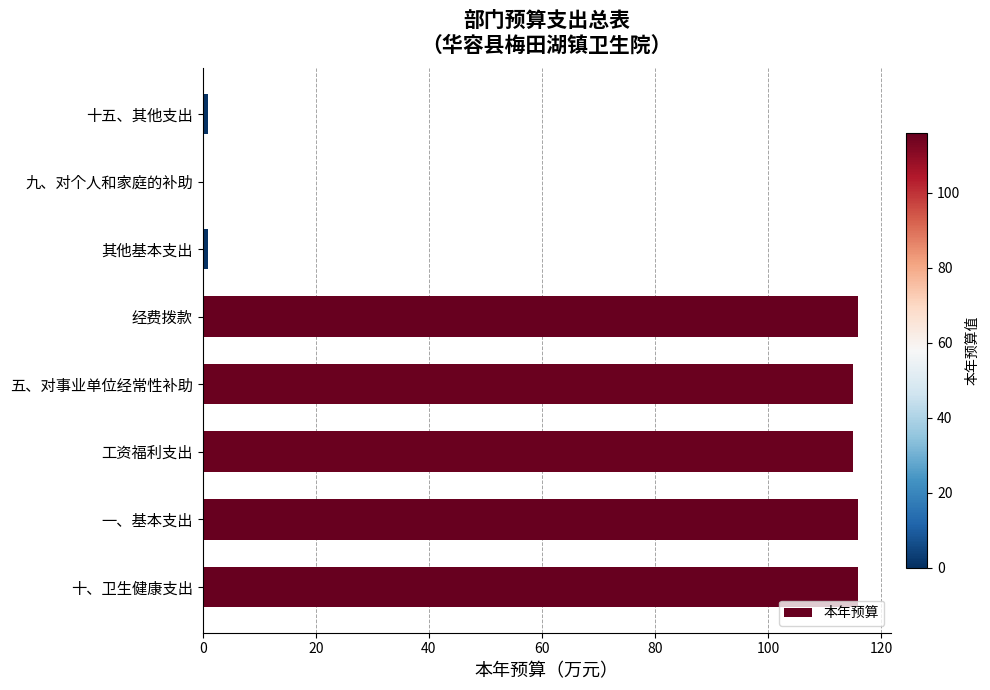

How many data points does each series have?

8